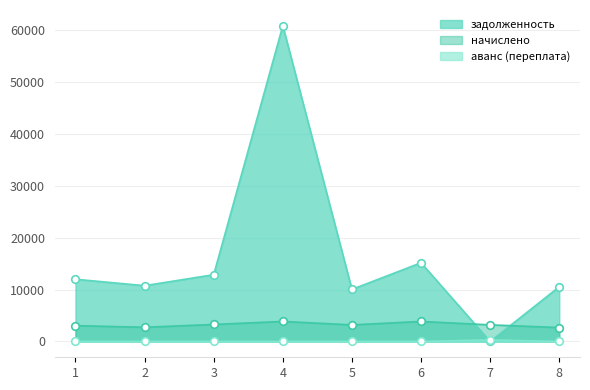

Which series has the widest spread of Y values?

задолженность